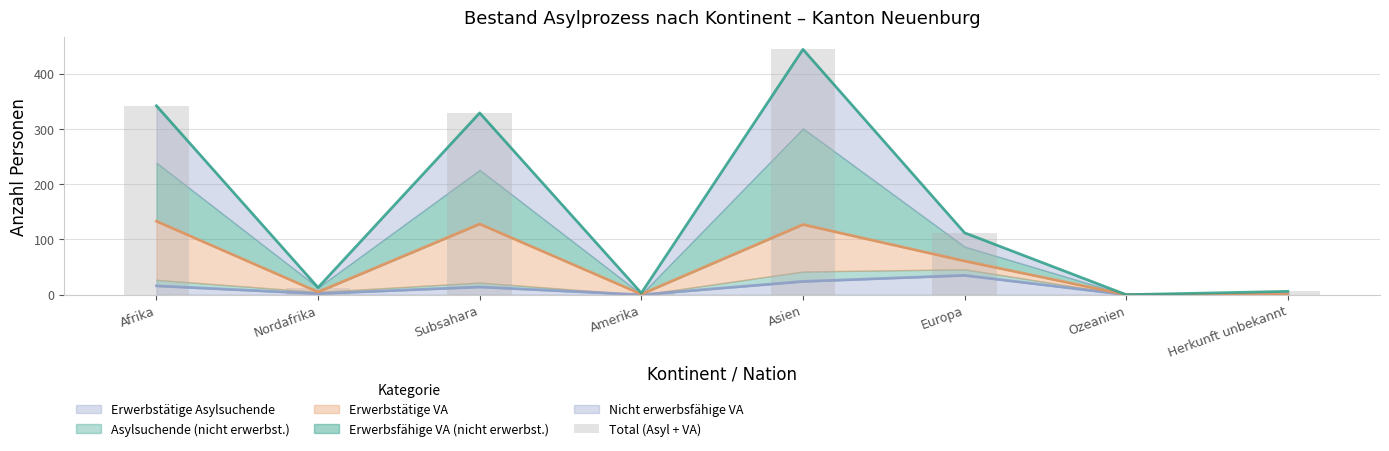

Reading left to right, list all the values displayed in this chart.

Afrika=342	Nordafrika=13	Subsahara=329	Amerika=3	Asien=444	Europa=112	Ozeanien=0	Herkunft unbekannt=6